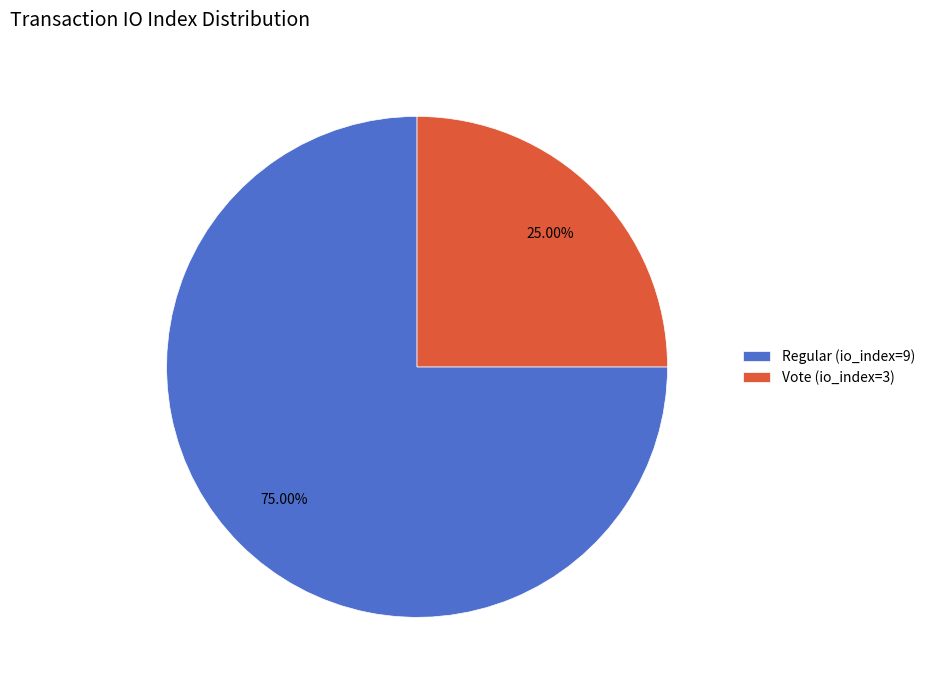

To the nearest percent, what percentage of the pie is Vote (io_index=3)?

25%